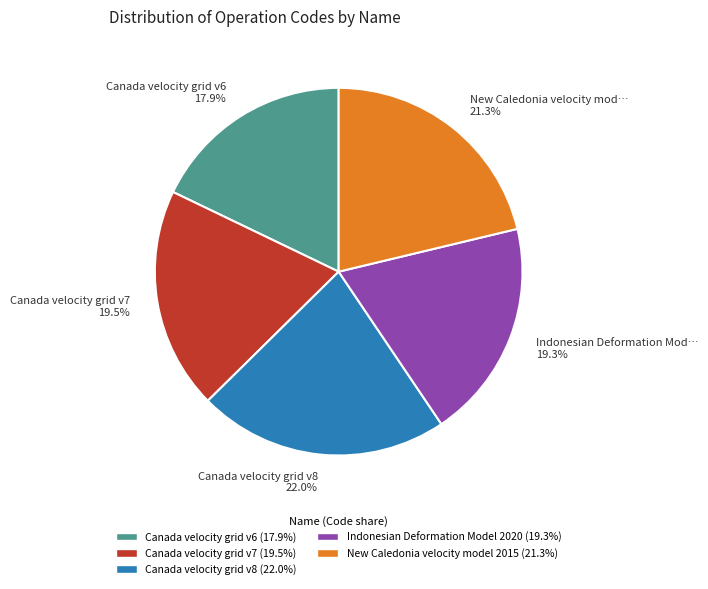

Approximately how many times larger is the value at Canada velocity grid v8 compared to Canada velocity grid v7?

1.1